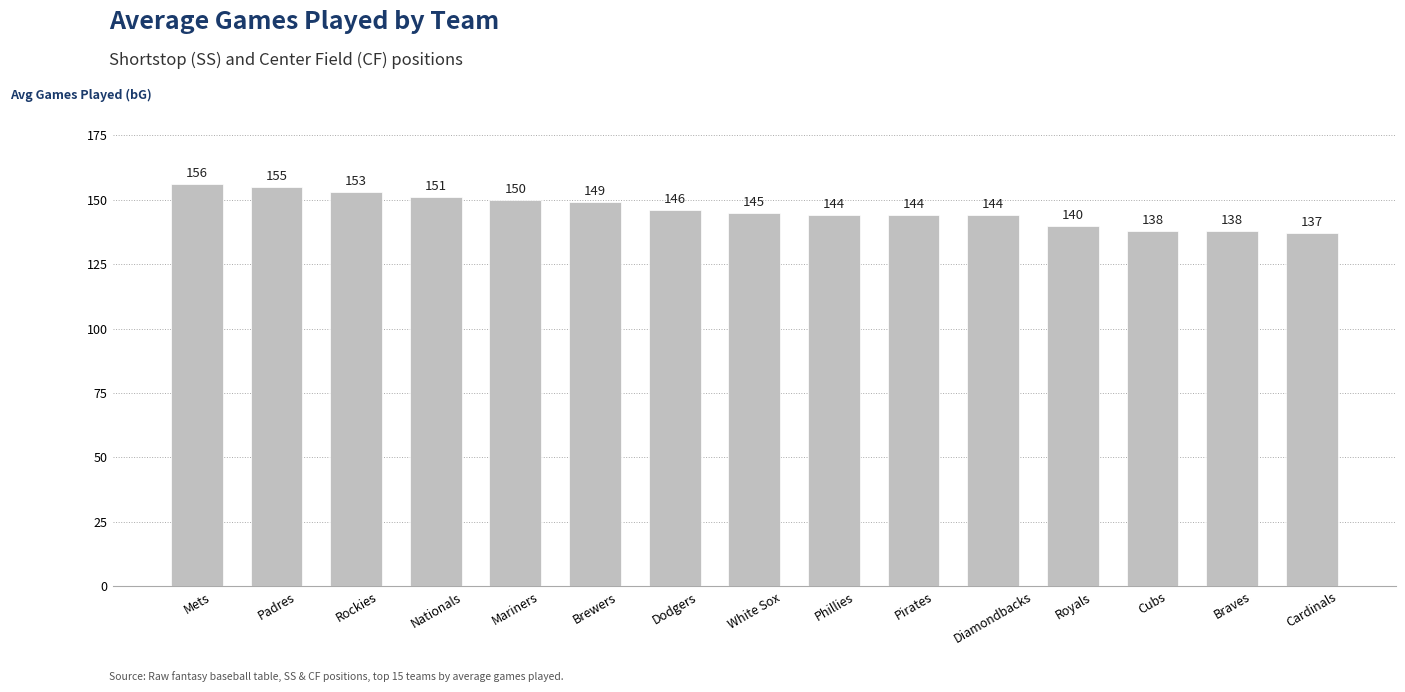

True or false: the data shows 90 at Phillies.

False